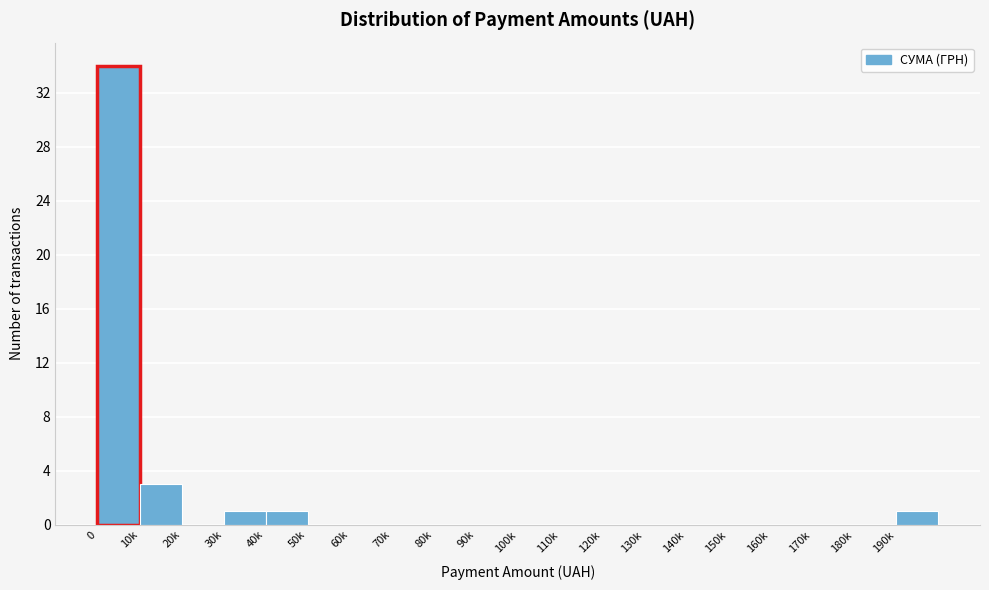

Reading left to right, extract all data points from this chart.

0=34	10k=3	20k=0	30k=1	40k=1	50k=0	60k=0	70k=0	80k=0	90k=0	100k=0	110k=0	120k=0	130k=0	140k=0	150k=0	160k=0	170k=0	180k=0	190k=1